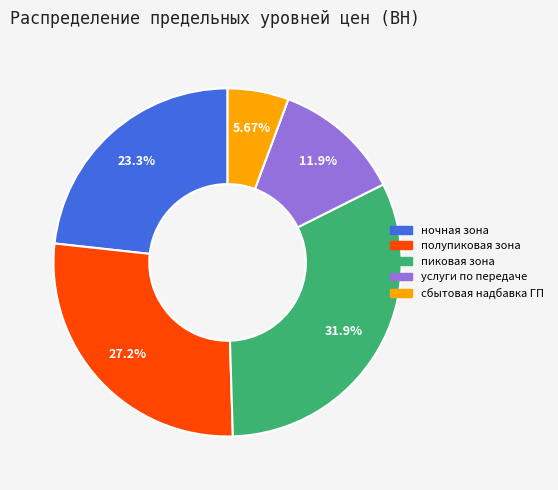

Does any single category account for the majority?

No